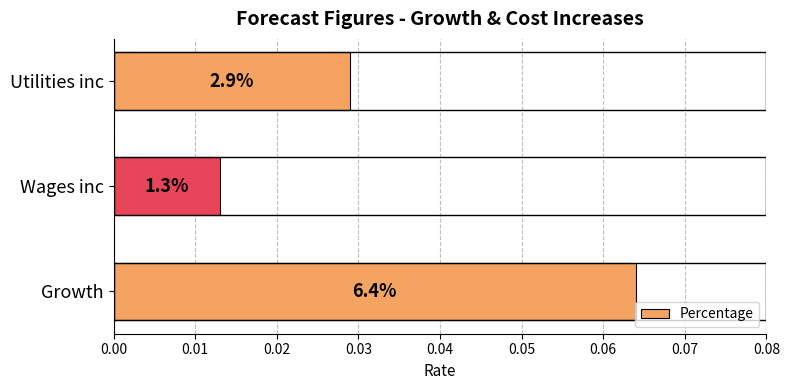

Are the bars horizontal?

Yes